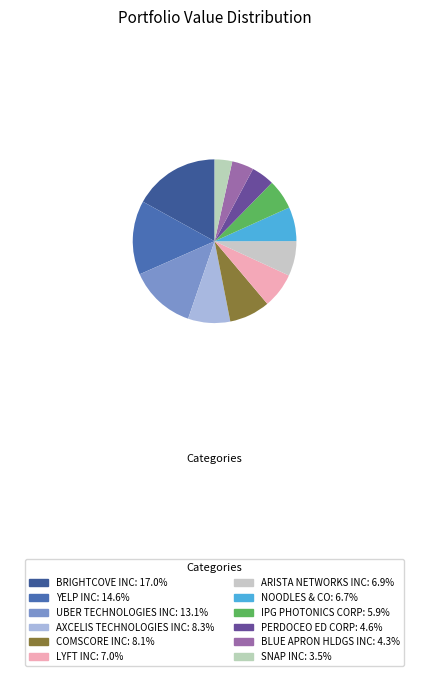

Which slice is the largest?

BRIGHTCOVE INC